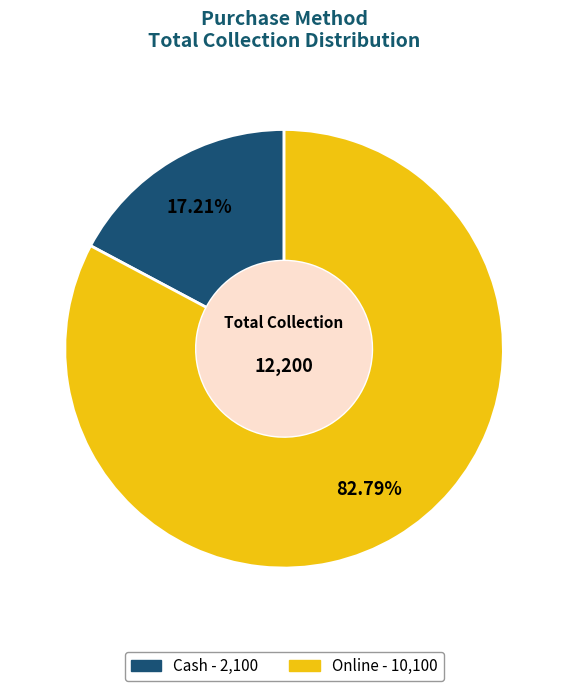

What is the smallest slice in the pie chart?

Cash